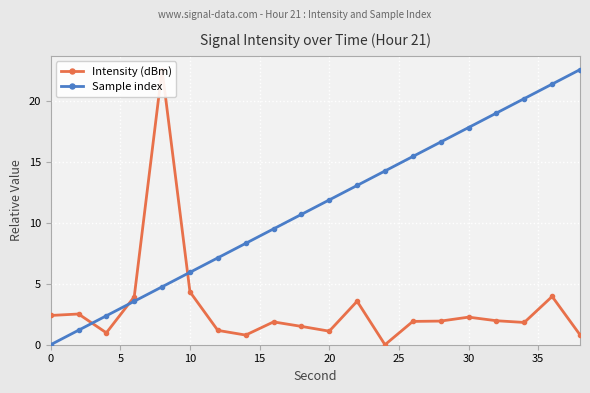

List the series in order of their overall mean, lowest first.

Intensity (dBm), Sample index